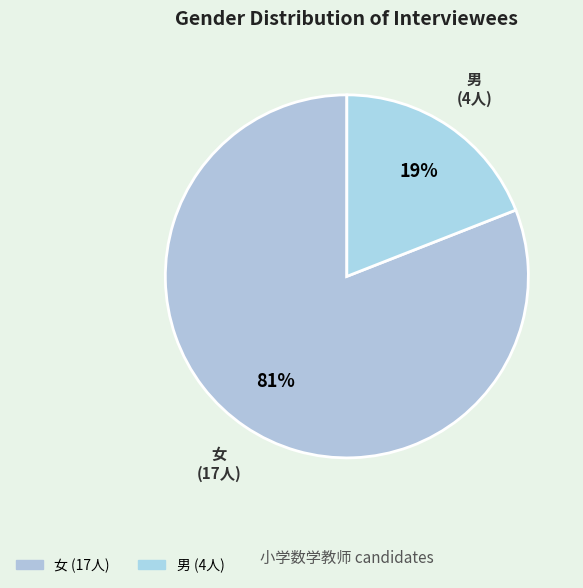

Does 男 represent more than half of the total?

No